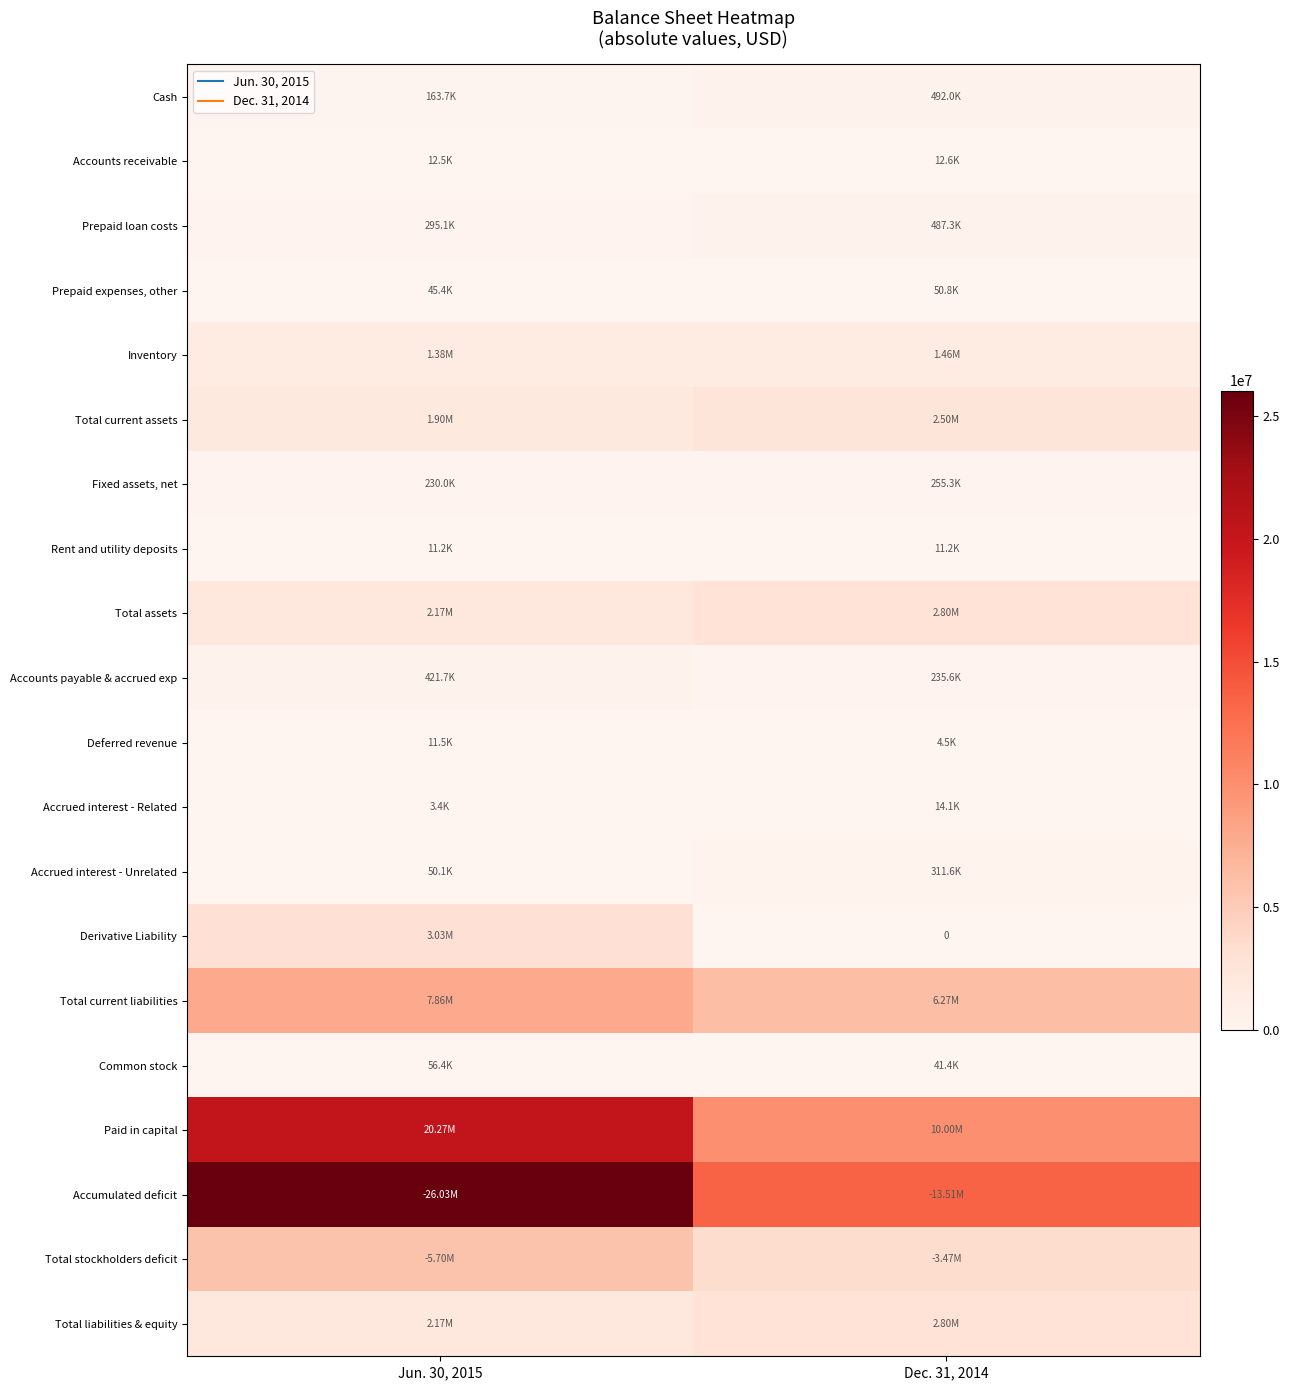

The value of Accumulated deficit at Dec. 31, 2014 is 7429658. True or false?

False